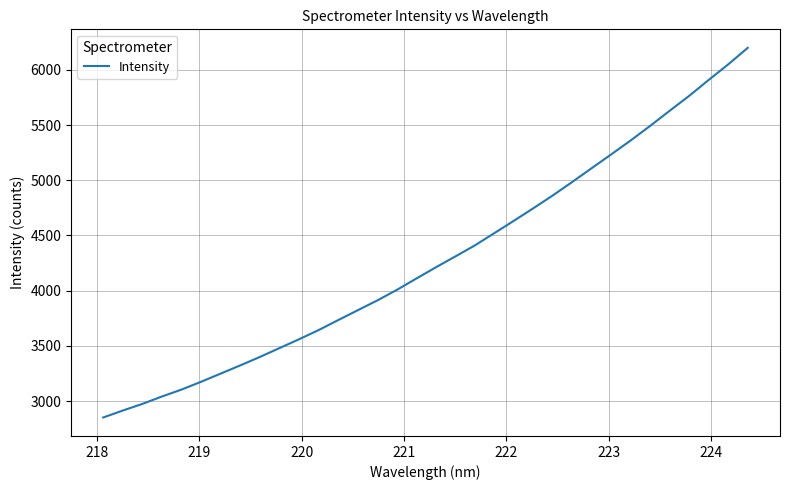

What is the difference between the maximum and minimum values?

3348.8